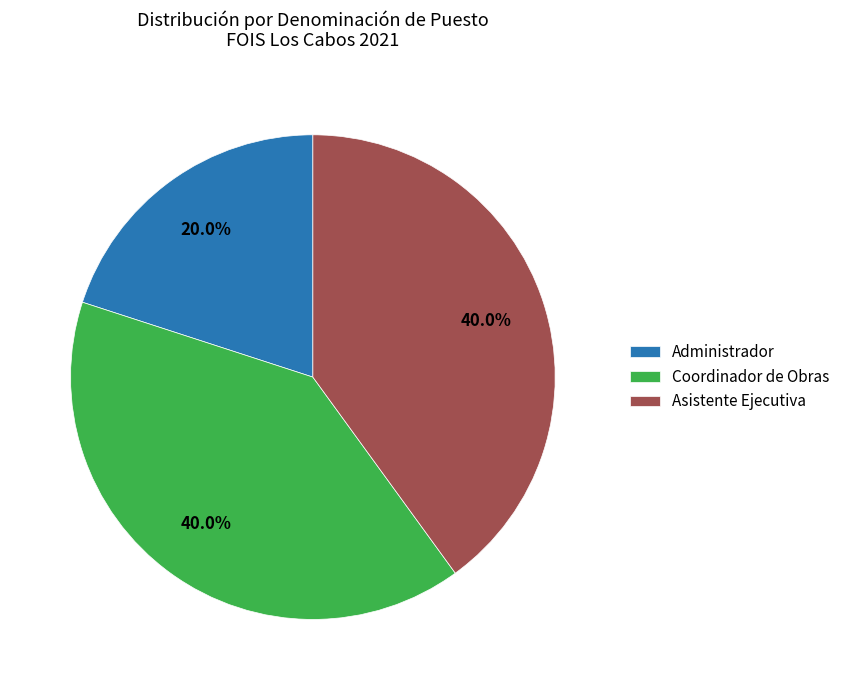

Does Administrador account for over 50% of the chart?

No